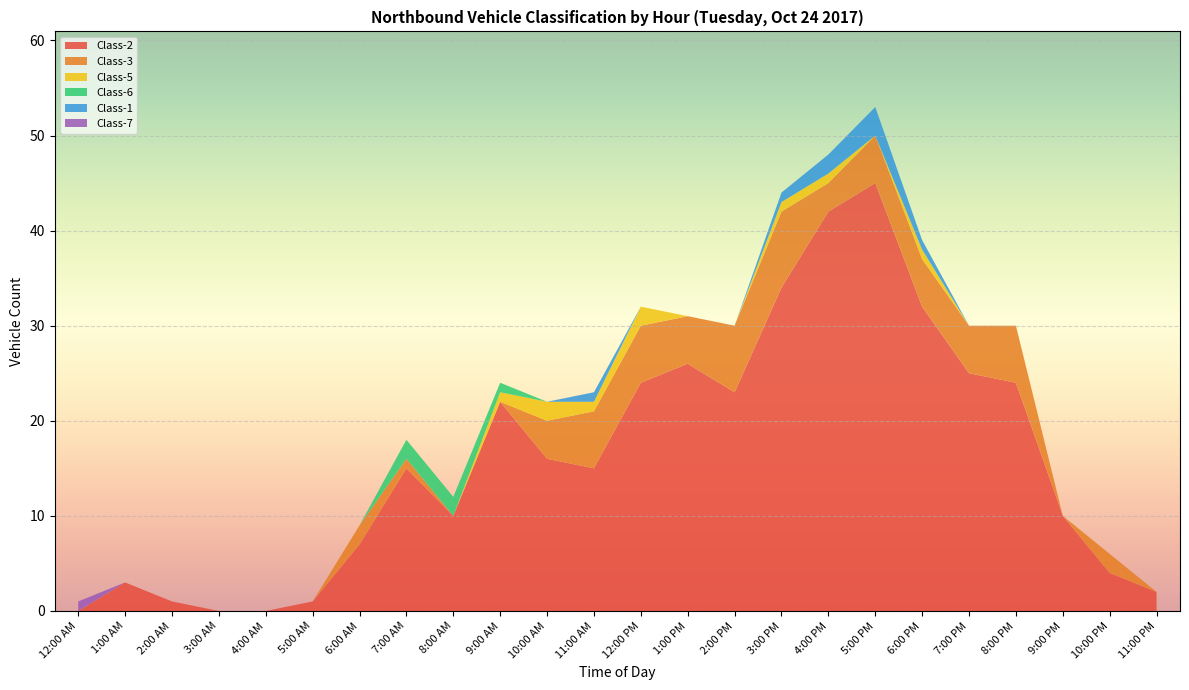

Reading left to right, list all the values displayed in this chart.

Class-2: 12:00 AM=0	1:00 AM=3	2:00 AM=1	3:00 AM=0	4:00 AM=0	5:00 AM=1	6:00 AM=7	7:00 AM=15	8:00 AM=10	9:00 AM=22	10:00 AM=16	11:00 AM=15	12:00 PM=24	1:00 PM=26	2:00 PM=23	3:00 PM=34	4:00 PM=42	5:00 PM=45	6:00 PM=32	7:00 PM=25	8:00 PM=24	9:00 PM=10	10:00 PM=4	11:00 PM=2
Class-3: 12:00 AM=0	1:00 AM=0	2:00 AM=0	3:00 AM=0	4:00 AM=0	5:00 AM=0	6:00 AM=2	7:00 AM=1	8:00 AM=0	9:00 AM=0	10:00 AM=4	11:00 AM=6	12:00 PM=6	1:00 PM=5	2:00 PM=7	3:00 PM=8	4:00 PM=3	5:00 PM=5	6:00 PM=5	7:00 PM=5	8:00 PM=6	9:00 PM=0	10:00 PM=2	11:00 PM=0
Class-5: 12:00 AM=0	1:00 AM=0	2:00 AM=0	3:00 AM=0	4:00 AM=0	5:00 AM=0	6:00 AM=0	7:00 AM=0	8:00 AM=0	9:00 AM=1	10:00 AM=2	11:00 AM=1	12:00 PM=2	1:00 PM=0	2:00 PM=0	3:00 PM=1	4:00 PM=1	5:00 PM=0	6:00 PM=1	7:00 PM=0	8:00 PM=0	9:00 PM=0	10:00 PM=0	11:00 PM=0
Class-6: 12:00 AM=0	1:00 AM=0	2:00 AM=0	3:00 AM=0	4:00 AM=0	5:00 AM=0	6:00 AM=0	7:00 AM=2	8:00 AM=2	9:00 AM=1	10:00 AM=0	11:00 AM=0	12:00 PM=0	1:00 PM=0	2:00 PM=0	3:00 PM=0	4:00 PM=0	5:00 PM=0	6:00 PM=0	7:00 PM=0	8:00 PM=0	9:00 PM=0	10:00 PM=0	11:00 PM=0
Class-1: 12:00 AM=0	1:00 AM=0	2:00 AM=0	3:00 AM=0	4:00 AM=0	5:00 AM=0	6:00 AM=0	7:00 AM=0	8:00 AM=0	9:00 AM=0	10:00 AM=0	11:00 AM=1	12:00 PM=0	1:00 PM=0	2:00 PM=0	3:00 PM=1	4:00 PM=2	5:00 PM=3	6:00 PM=1	7:00 PM=0	8:00 PM=0	9:00 PM=0	10:00 PM=0	11:00 PM=0
Class-7: 12:00 AM=1	1:00 AM=0	2:00 AM=0	3:00 AM=0	4:00 AM=0	5:00 AM=0	6:00 AM=0	7:00 AM=0	8:00 AM=0	9:00 AM=0	10:00 AM=0	11:00 AM=0	12:00 PM=0	1:00 PM=0	2:00 PM=0	3:00 PM=0	4:00 PM=0	5:00 PM=0	6:00 PM=0	7:00 PM=0	8:00 PM=0	9:00 PM=0	10:00 PM=0	11:00 PM=0